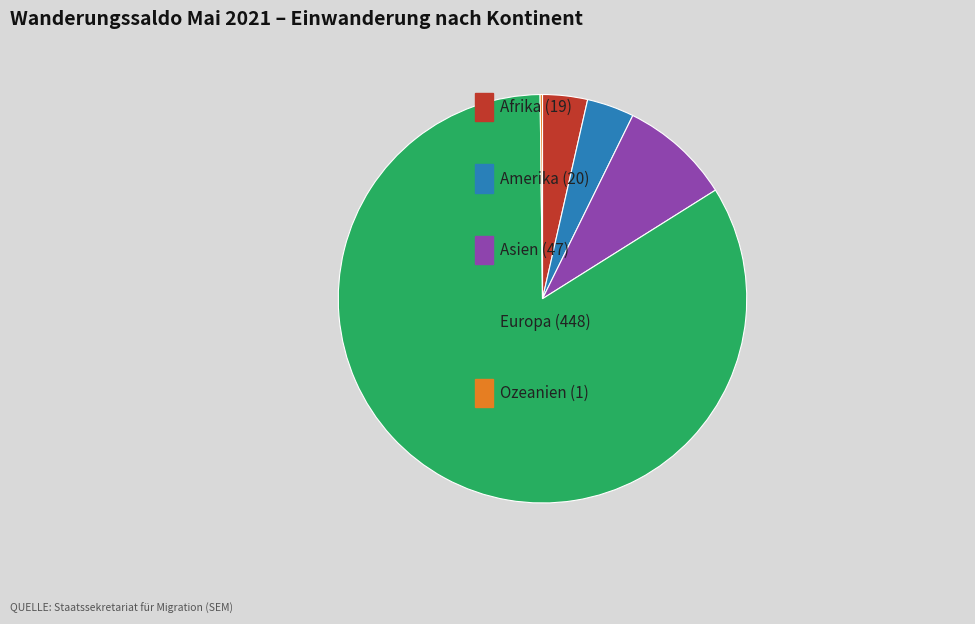

Is there a majority slice in this chart?

Yes